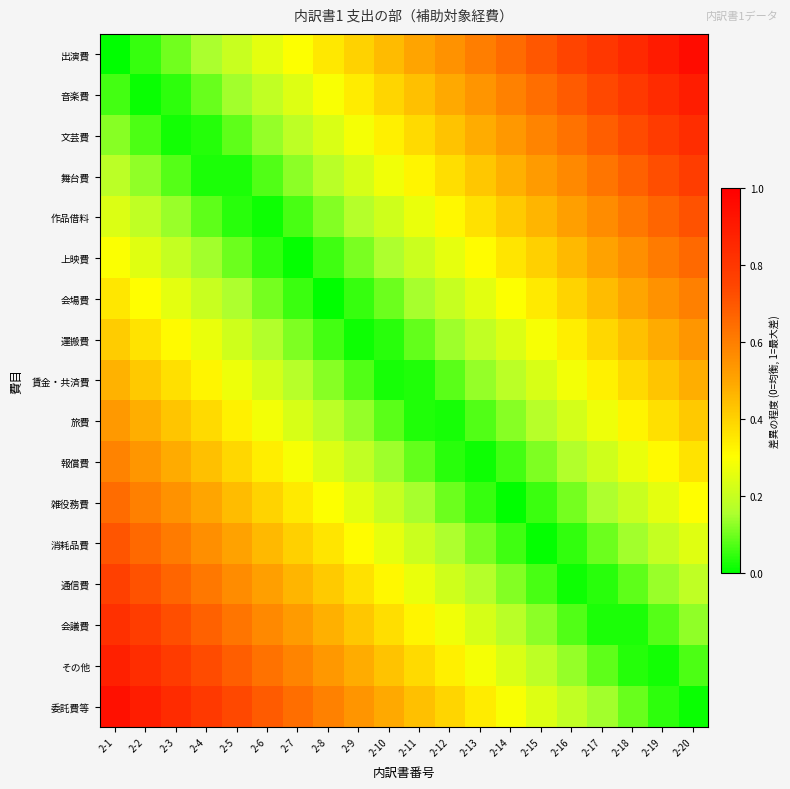

At 2-13, list the series in order from largest to smallest.

出演費, 音楽費, 文芸費, 舞台費, 作品借料, 委託費等, 上映費, その他, 会場費, 会議費, 運搬費, 通信費, 賃金・共済費, 消耗品費, 旅費, 雑役務費, 報償費